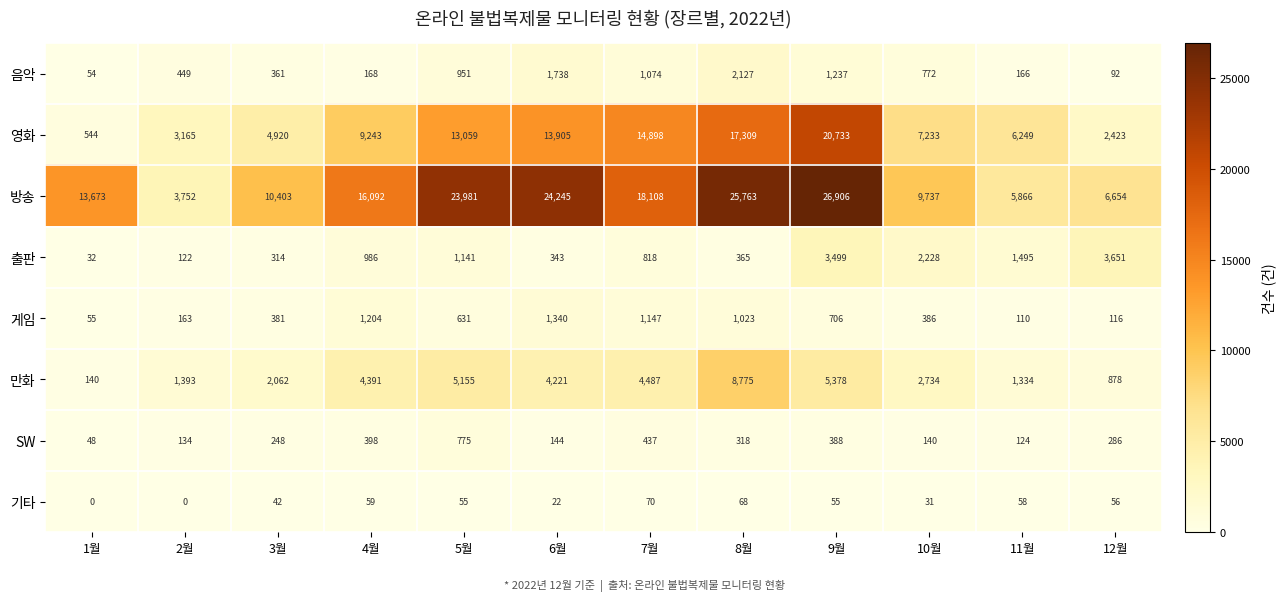

Which series has the largest range (max minus min)?

방송